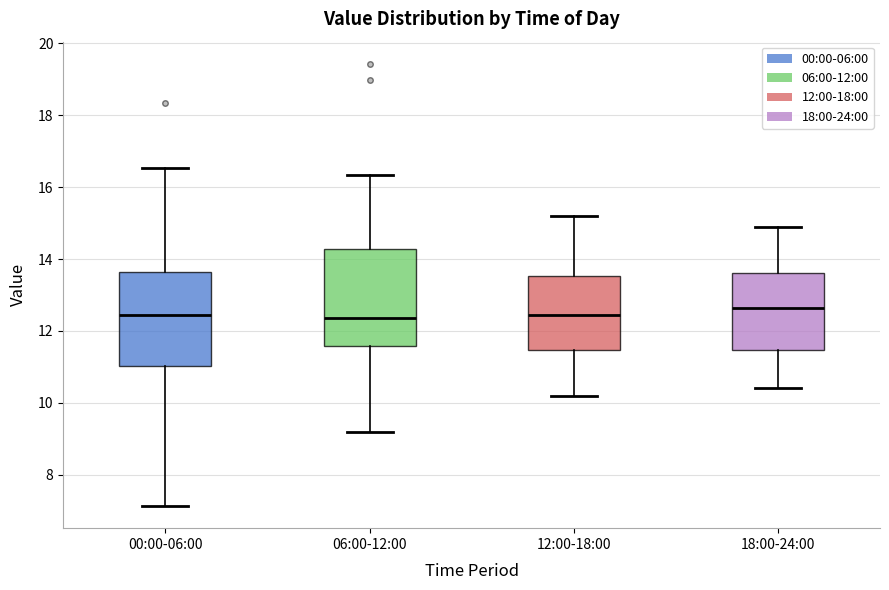

Reading left to right, read every box against the y-axis: the position of its median line, the range the box covers, and the ends of its whiskers. The values are not printed on the chart, so give them approximately, as read against the axis.

00:00-06:00: median 12.4, box 11.0 to 13.6, whiskers 7.2 to 16.6
06:00-12:00: median 12.4, box 11.6 to 14.2, whiskers 9.2 to 16.4
12:00-18:00: median 12.4, box 11.4 to 13.6, whiskers 10.2 to 15.2
18:00-24:00: median 12.6, box 11.4 to 13.6, whiskers 10.4 to 15.0